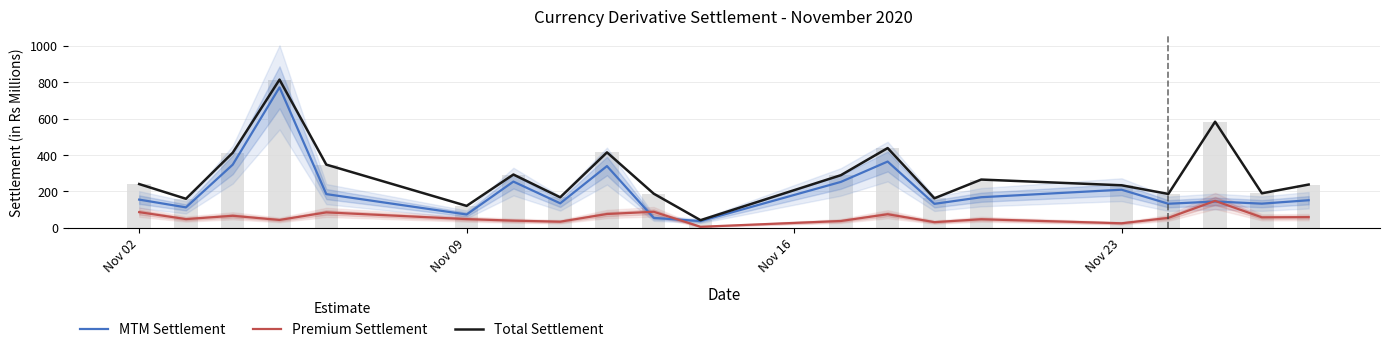

Which series has the largest total across all categories?

Total Settlement